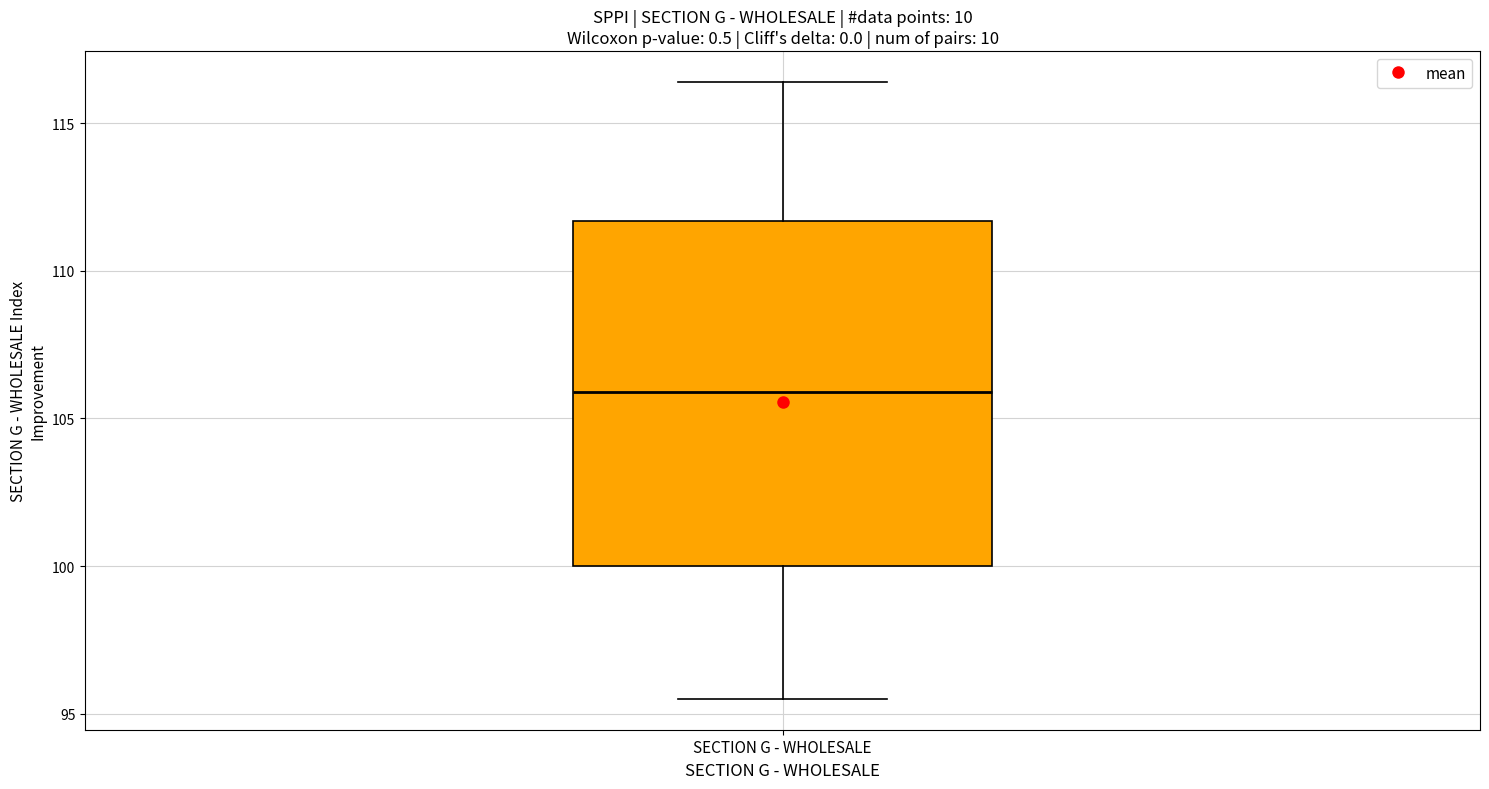

Where does the upper whisker of the box for SECTION G - WHOLESALE end on the y-axis? The values are not printed on the chart, so give them approximately, as read against the axis.

116.5